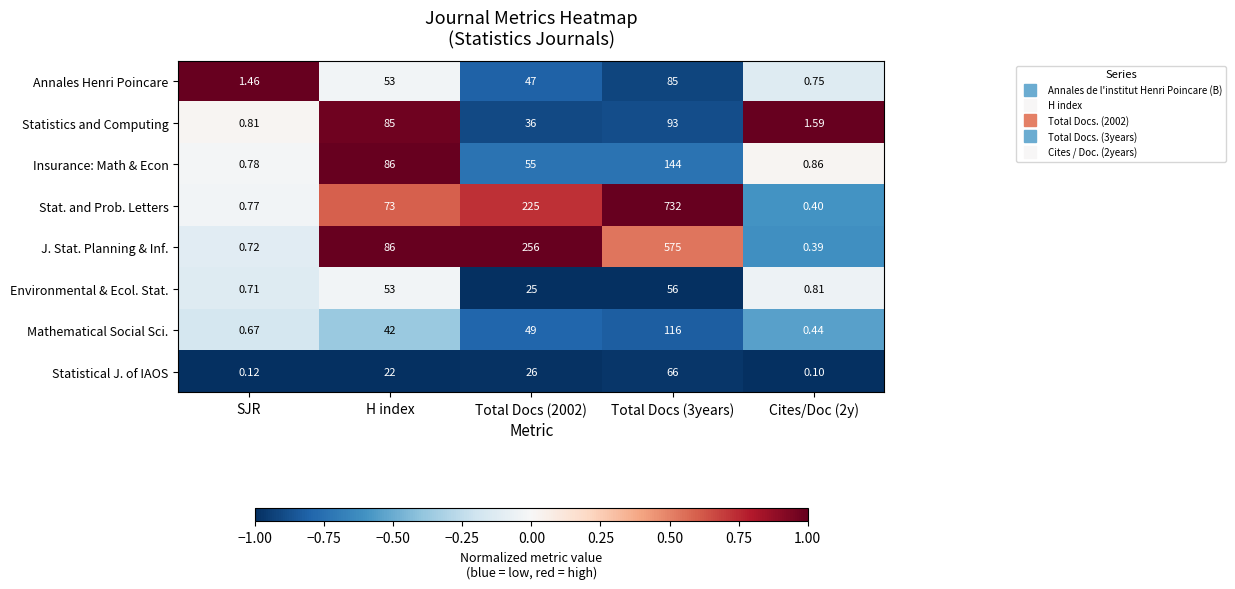

Which series has the widest spread of values?

Stat. and Prob. Letters